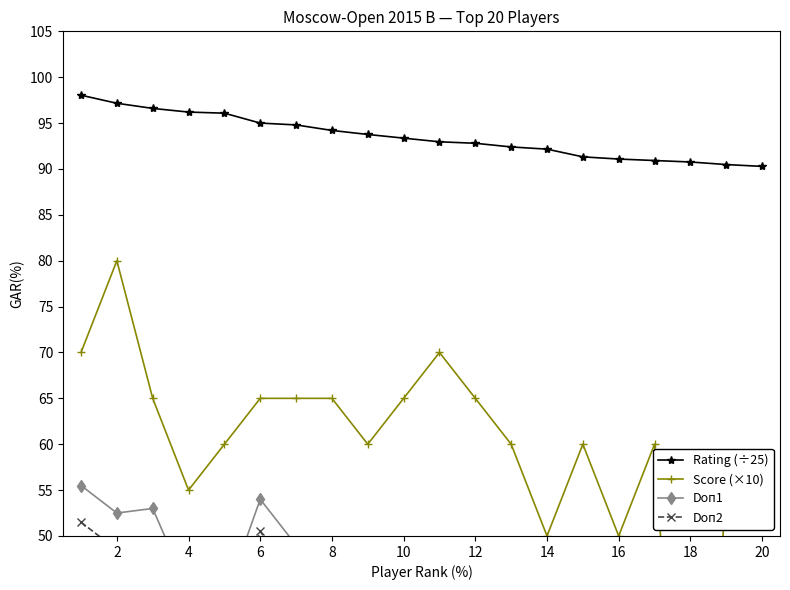

What are all the series names shown in the legend?

Rating (÷25), Score (×10), Doп1, Doп2